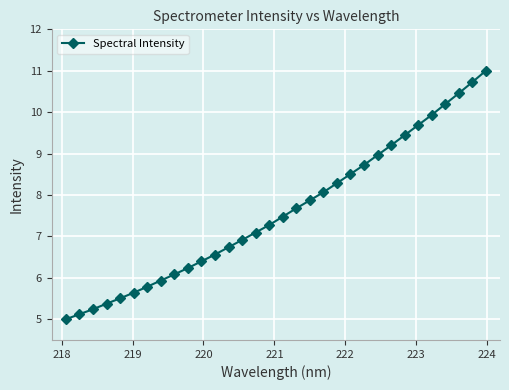

Is this an area chart (filled region under the line)?

No